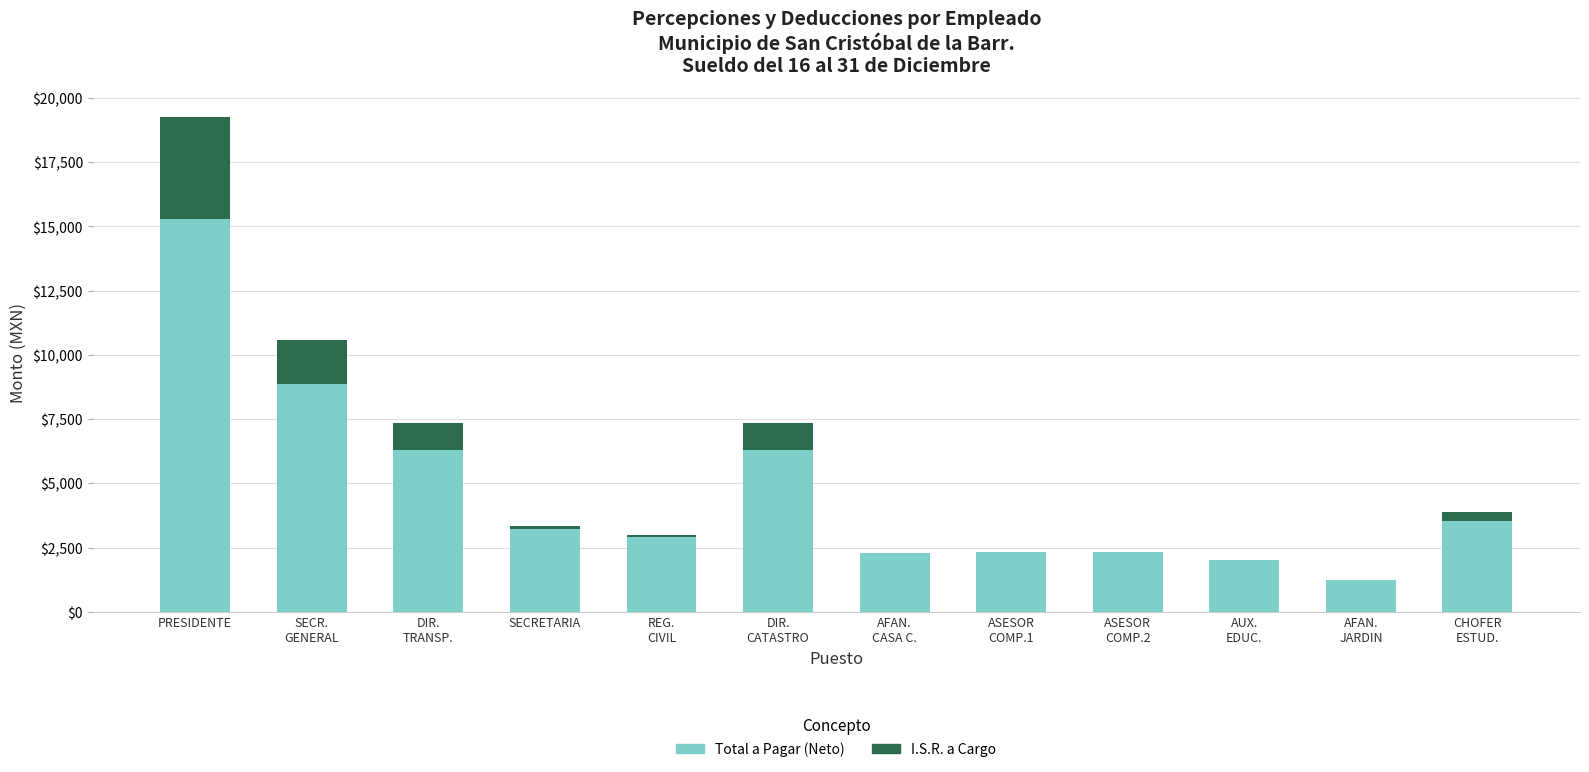

What is the total value across all series at PRESIDENTE?

19252.5